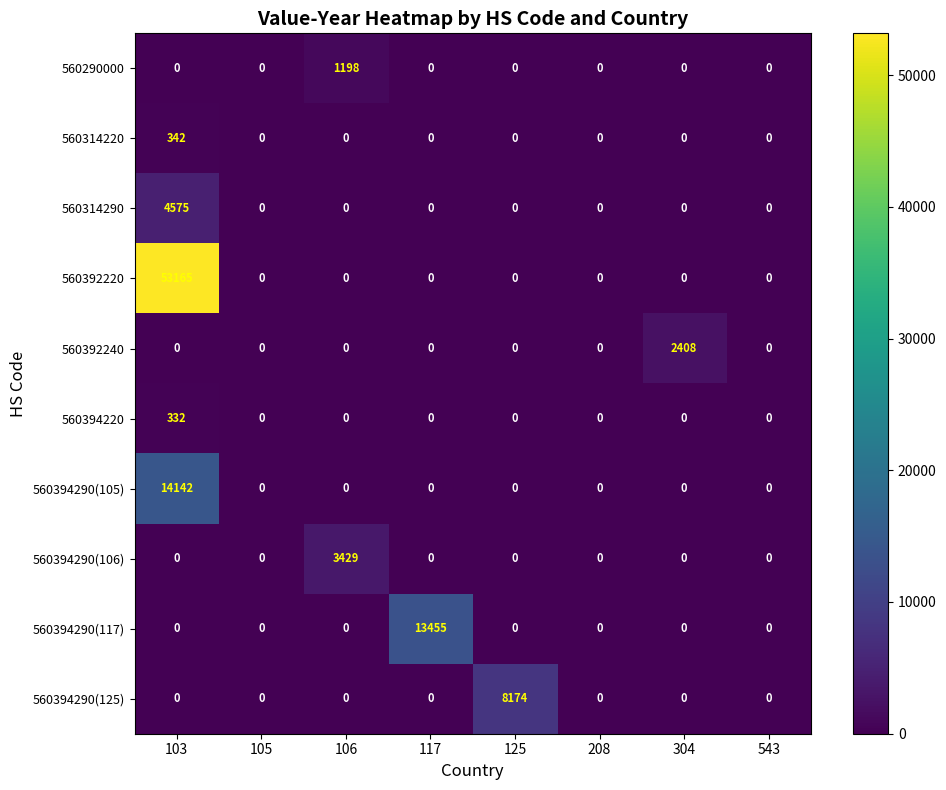

Which series has the largest total across all categories?

560392220